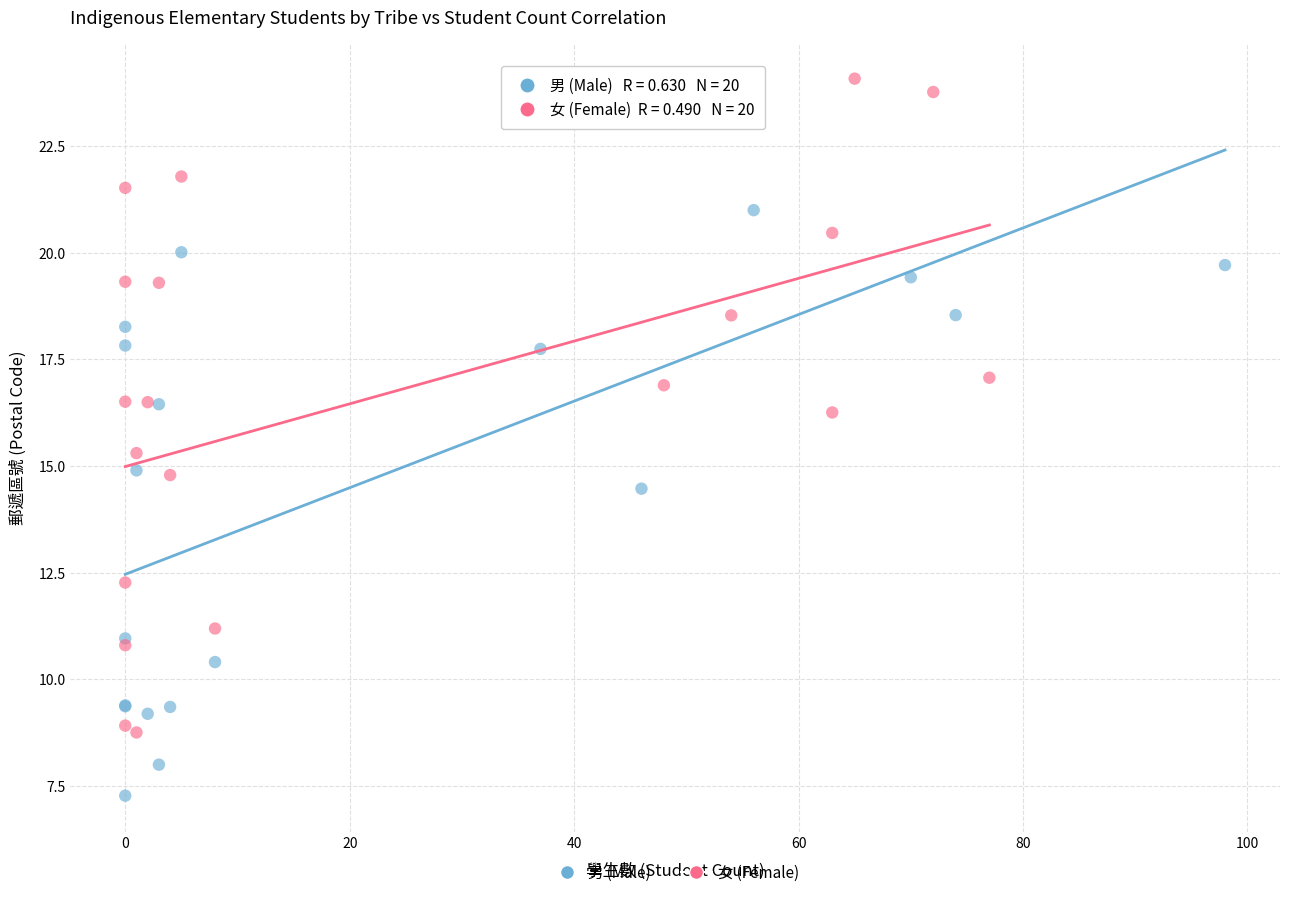

Which series has the widest spread of Y values?

男 (Male)